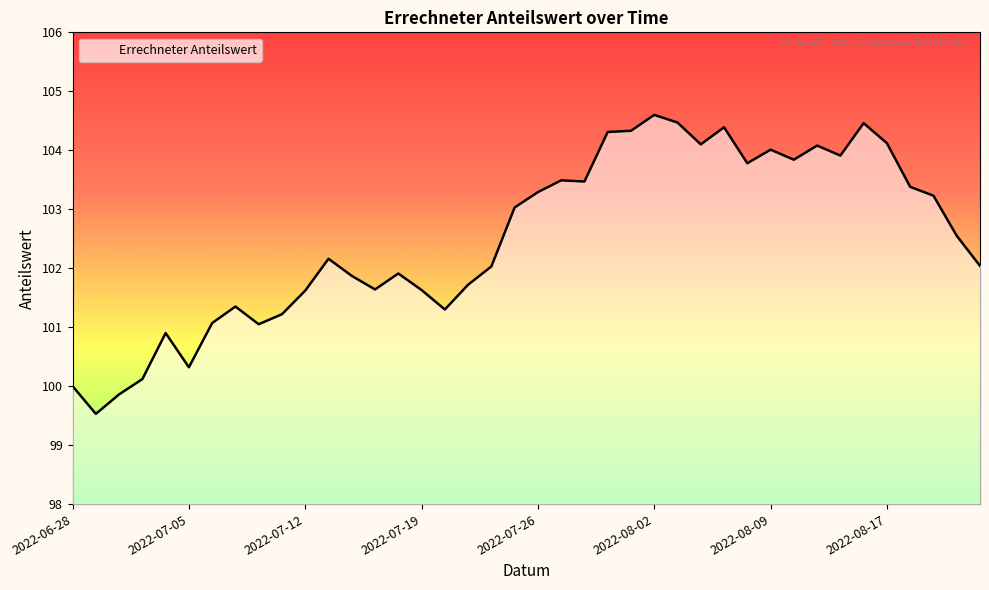

Does the chart display data point markers on the line(s)?

No